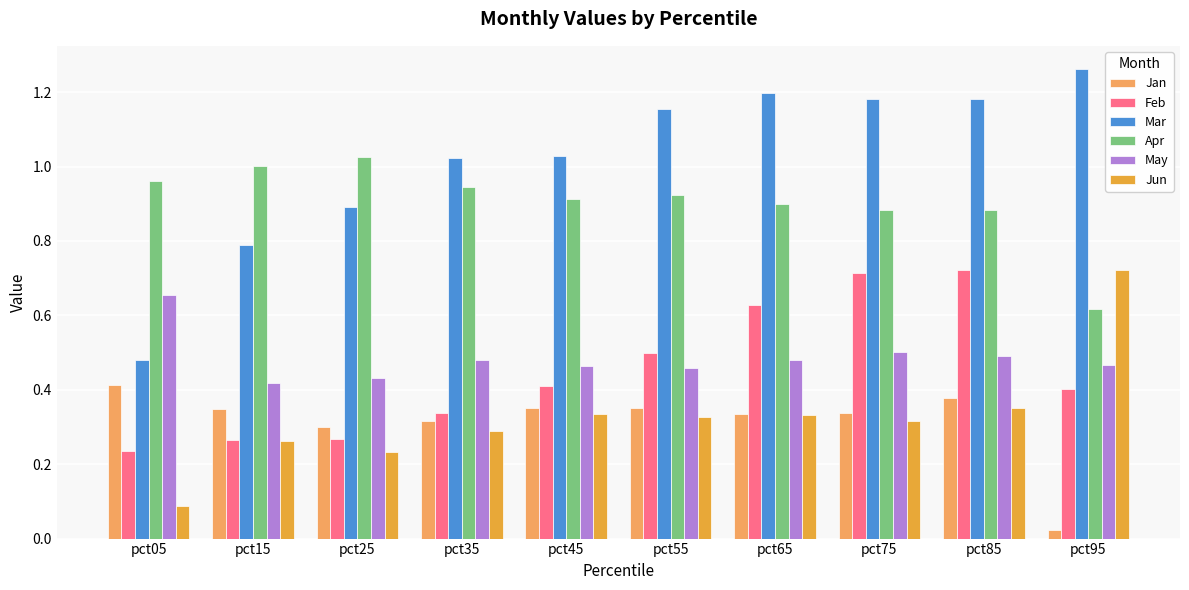

What is the sum of the May values at pct05 and pct35?

1.1